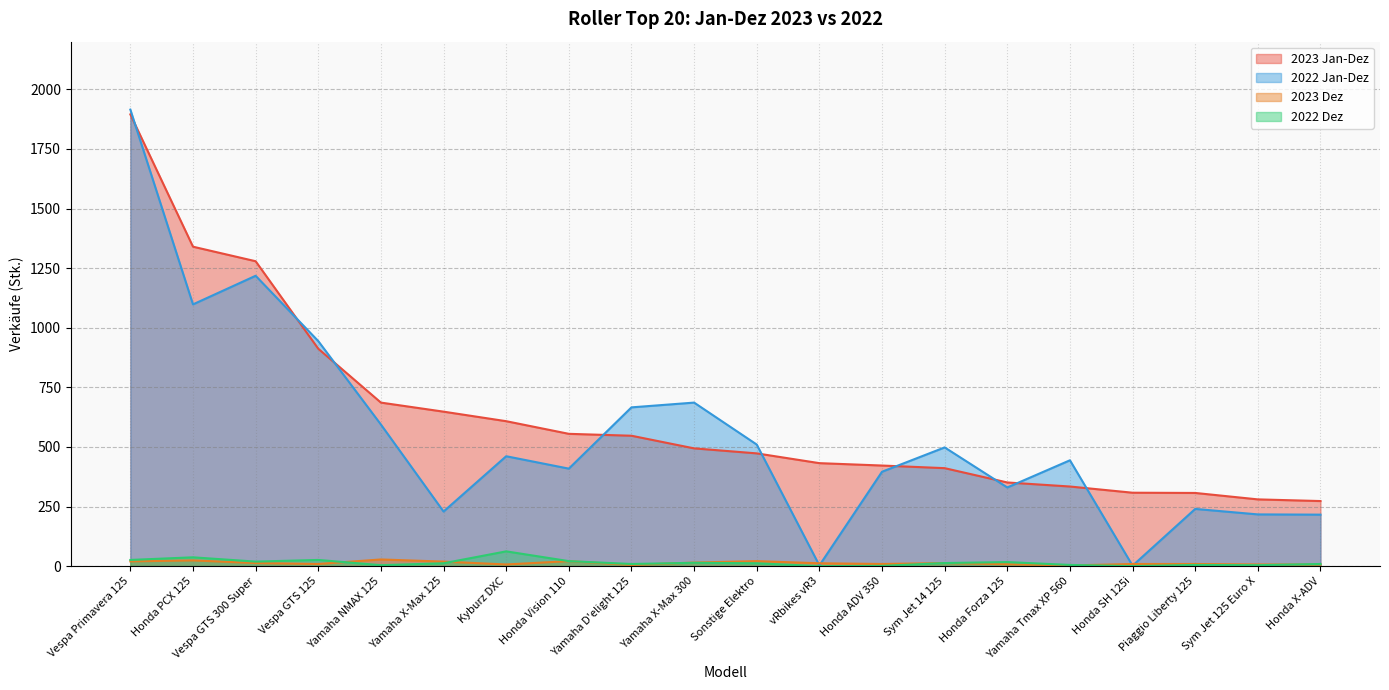

At which category does 2022 Jan-Dez reach its first local peak?

Vespa GTS 300 Super